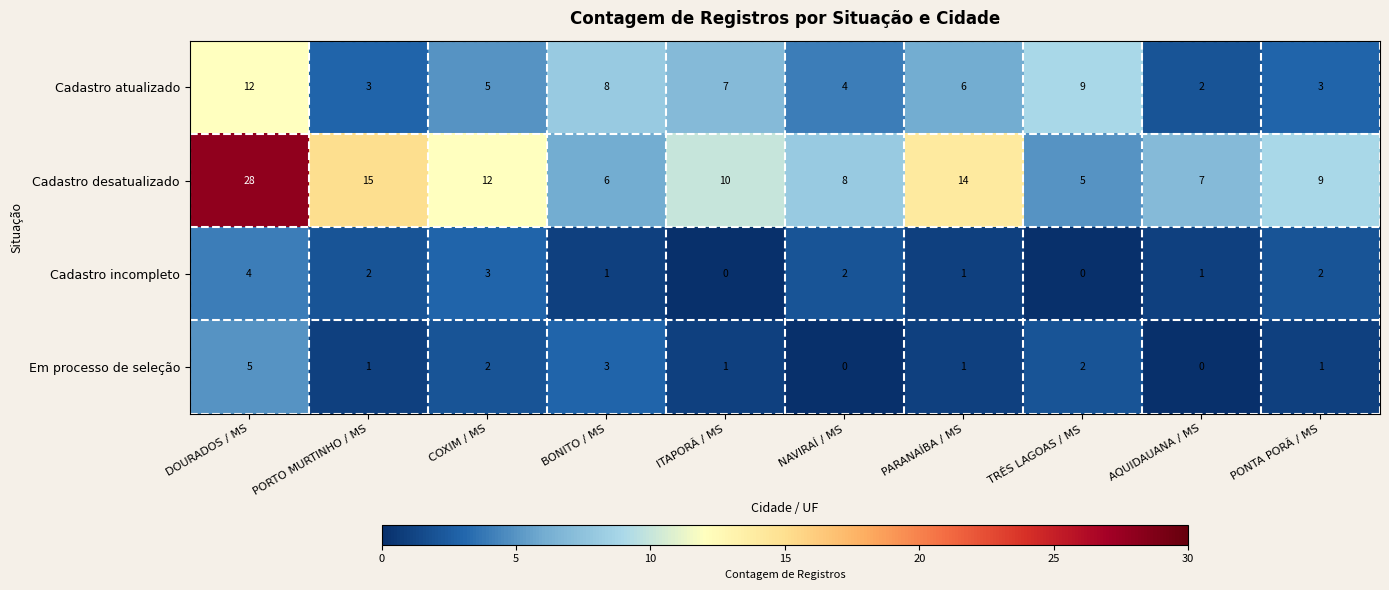

Count the number of data series in this chart.

4